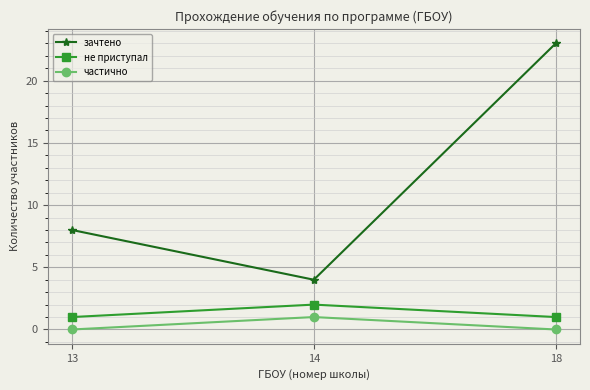

Reading left to right, what are all the values shown in this chart?

зачтено: 8	4	23
не приступал: 1	2	1
частично: 0	1	0